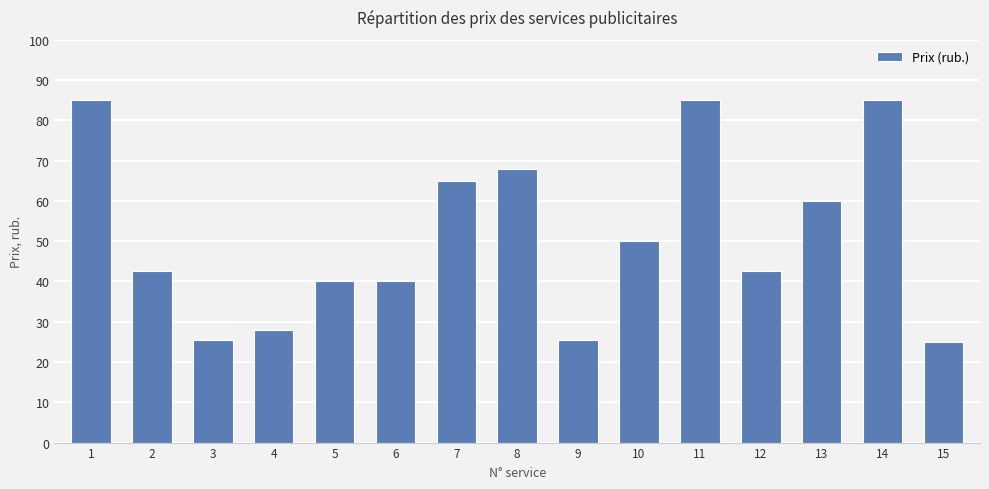

Approximately how many times larger is the value at 1 compared to 11?

1.0